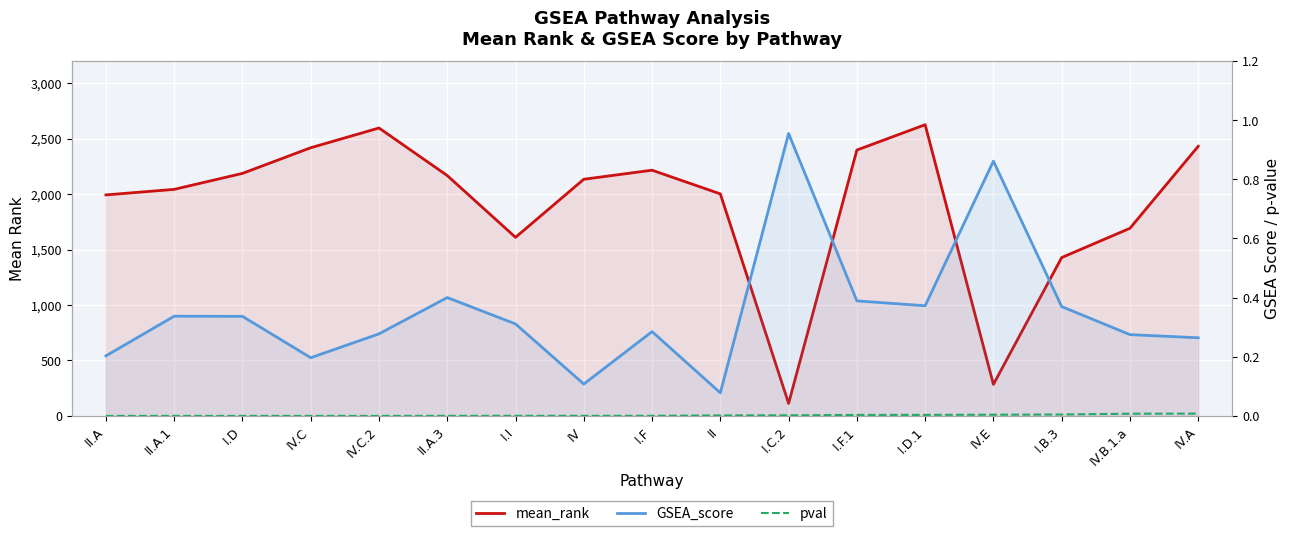

True or false: pval and mean_rank cross at least once.

False